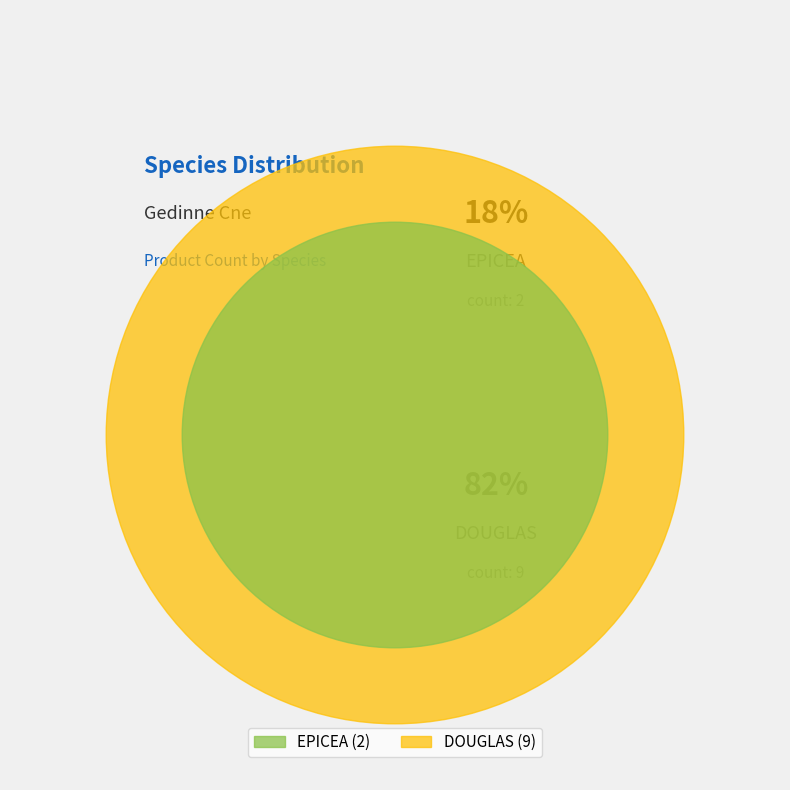

What is the change in value from EPICEA to DOUGLAS?

+7